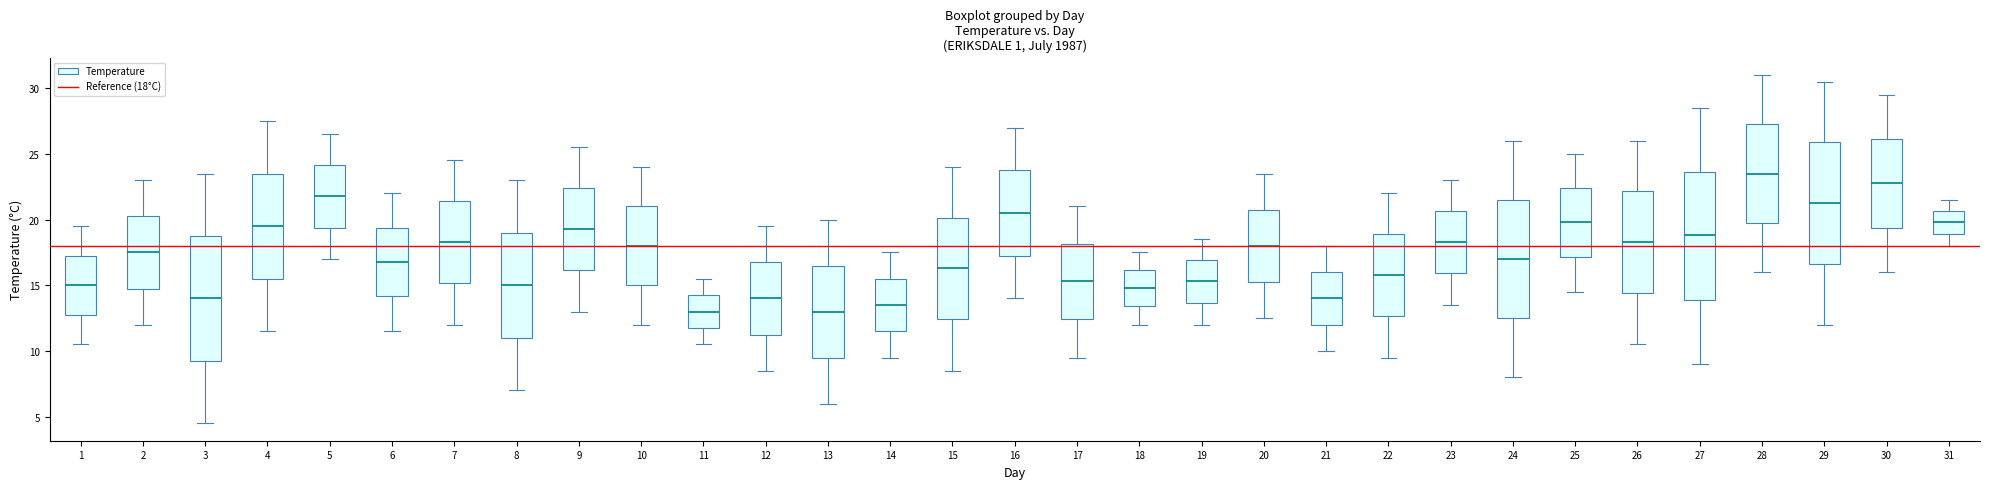

Which box has the highest median line?

28